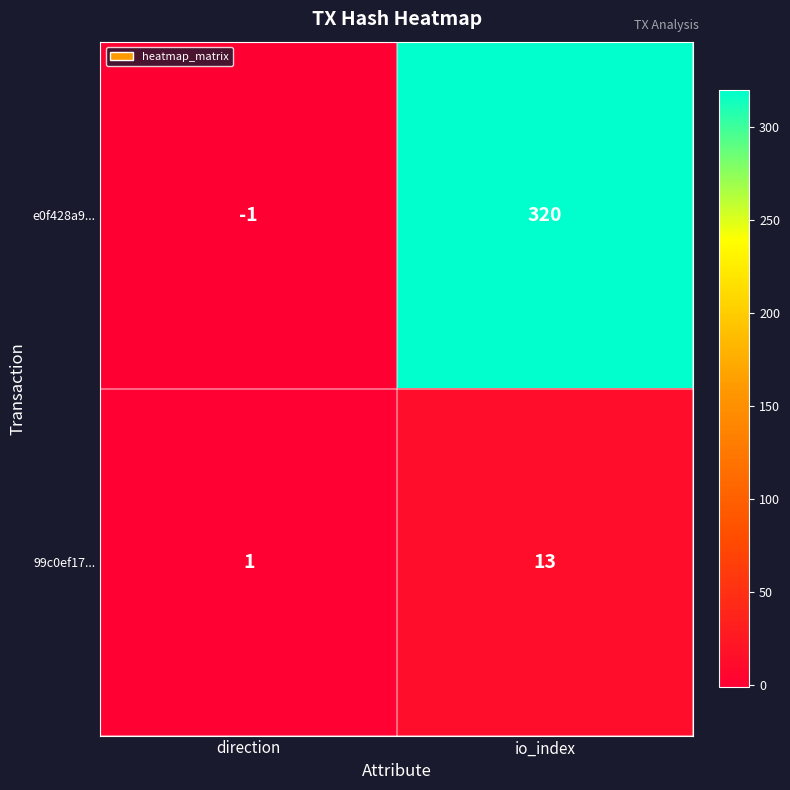

What is the difference between the maximum and minimum values in the e0f428a9... series?

321